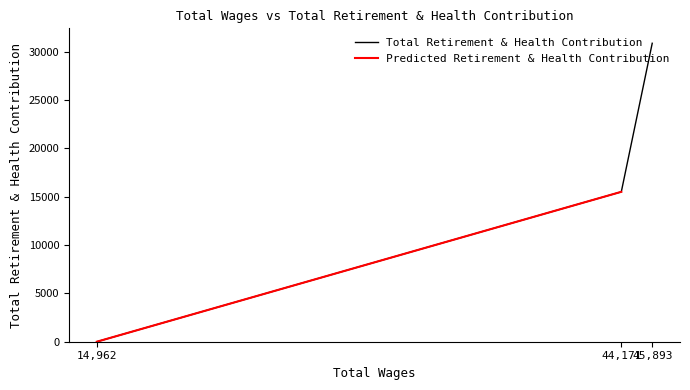

The chart shows a value of 15497 at 44171.0. True or false?

True